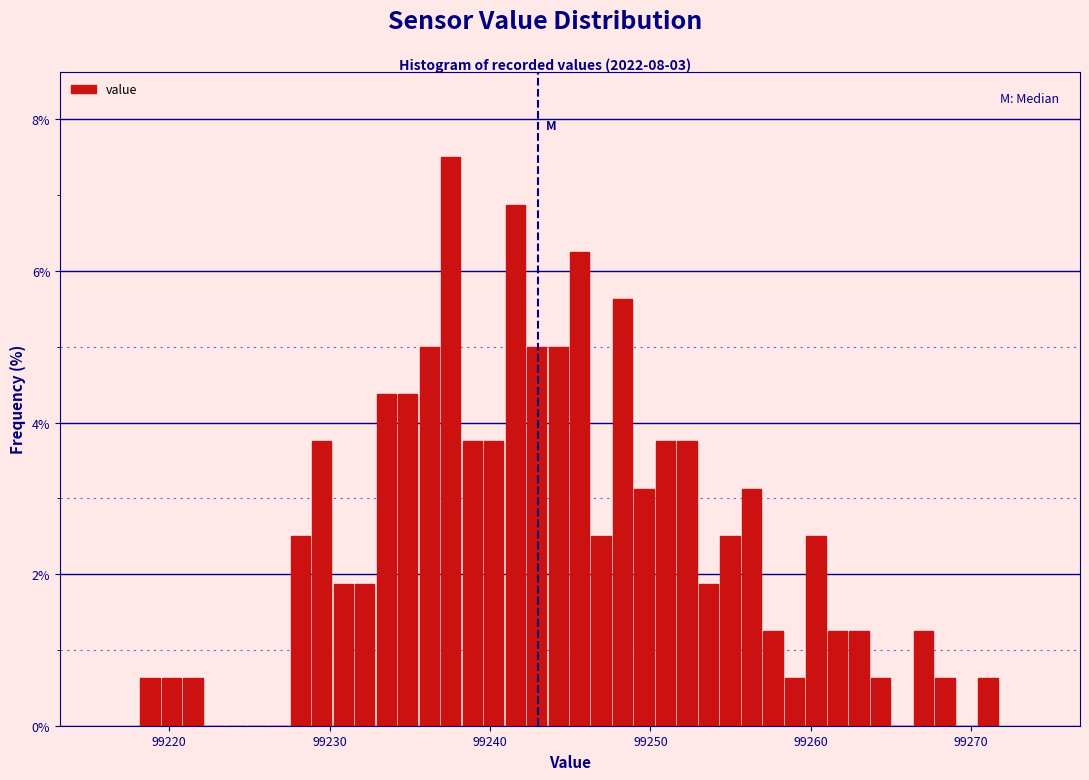

Around what value on the x-axis is the tallest bar? Give the approximate position of its centre, as read against the axis.

99238